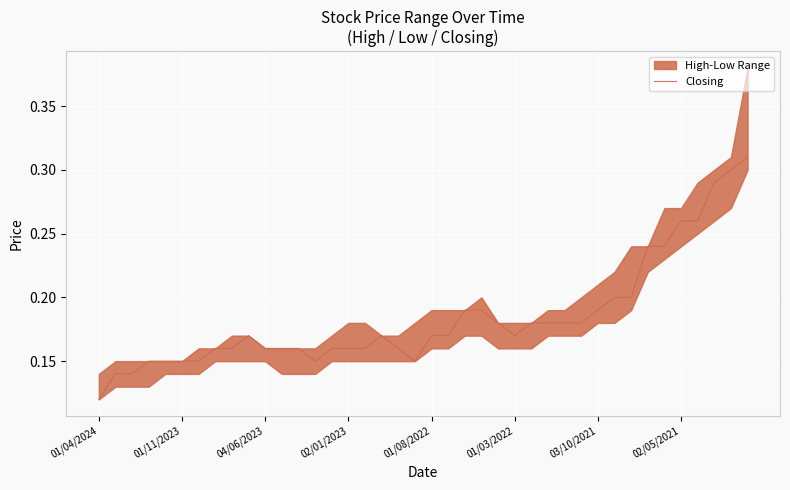

How many values are between 0 and 1?

40